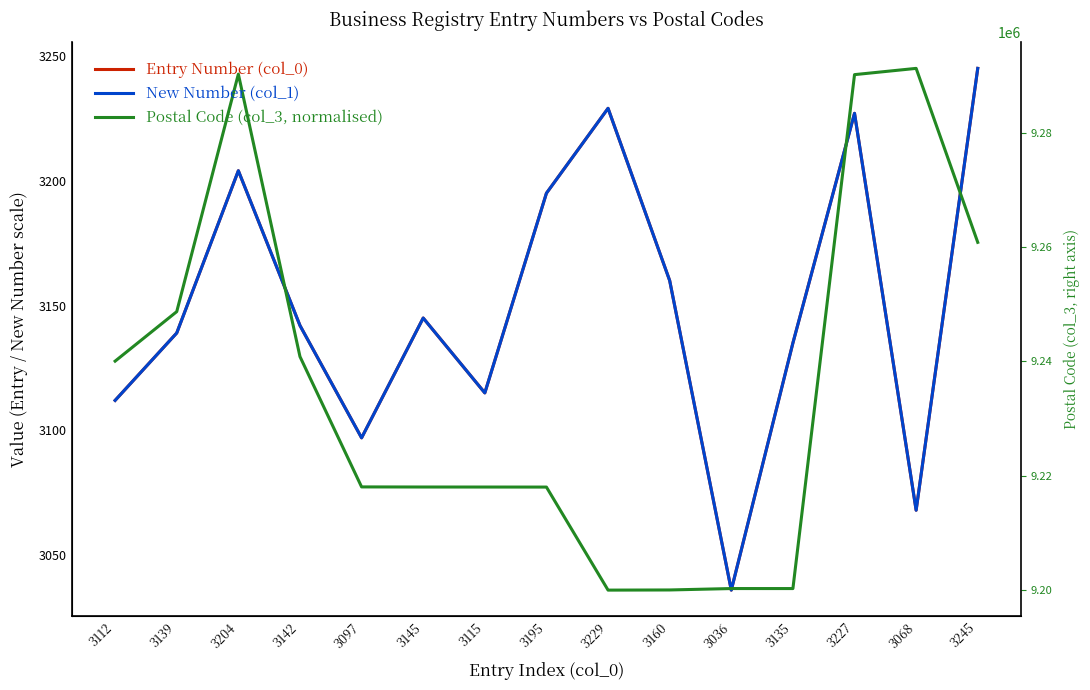

Reading left to right, list all the values displayed in this chart.

Entry Number (col_0): 3112=3112.0	3139=3139.0	3204=3204.0	3142=3142.0	3097=3097.0	3145=3145.0	3115=3115.0	3195=3195.0	3229=3229.0	3160=3160.0	3036=3036.0	3135=3135.0	3227=3227.0	3068=3068.0	3245=3245.0
New Number (col_1): 3112=3112.0	3139=3139.0	3204=3204.0	3142=3142.0	3097=3097.0	3145=3145.0	3115=3115.0	3195=3195.0	3229=3229.0	3160=3160.0	3036=3036.0	3135=3135.0	3227=3227.0	3068=3068.0	3245=3245.0
Postal Code (col_3, normalised): 3112=3127.7	3139=3147.6	3204=3242.7	3142=3129.5	3097=3077.3	3145=3077.3	3115=3077.3	3195=3077.3	3229=3036.0	3160=3036.1	3036=3036.6	3135=3036.6	3227=3242.5	3068=3245.0	3245=3175.3